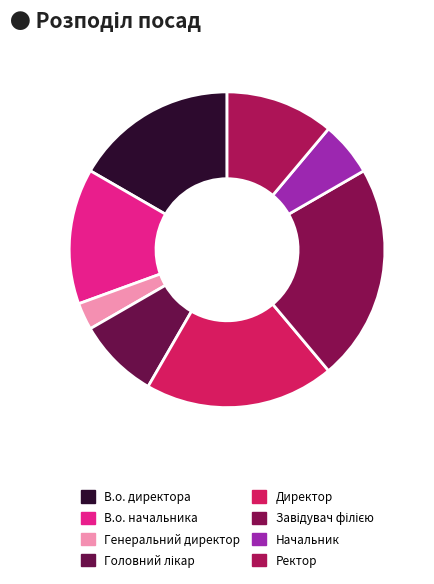

How many segments does this pie chart have?

8